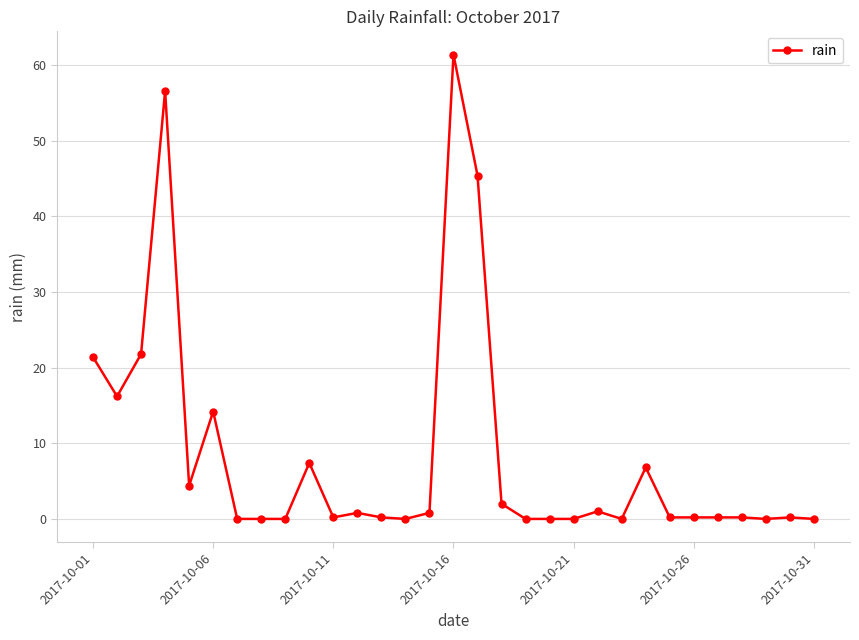

True or false: there are more than 2 points higher than both neighbors.

True